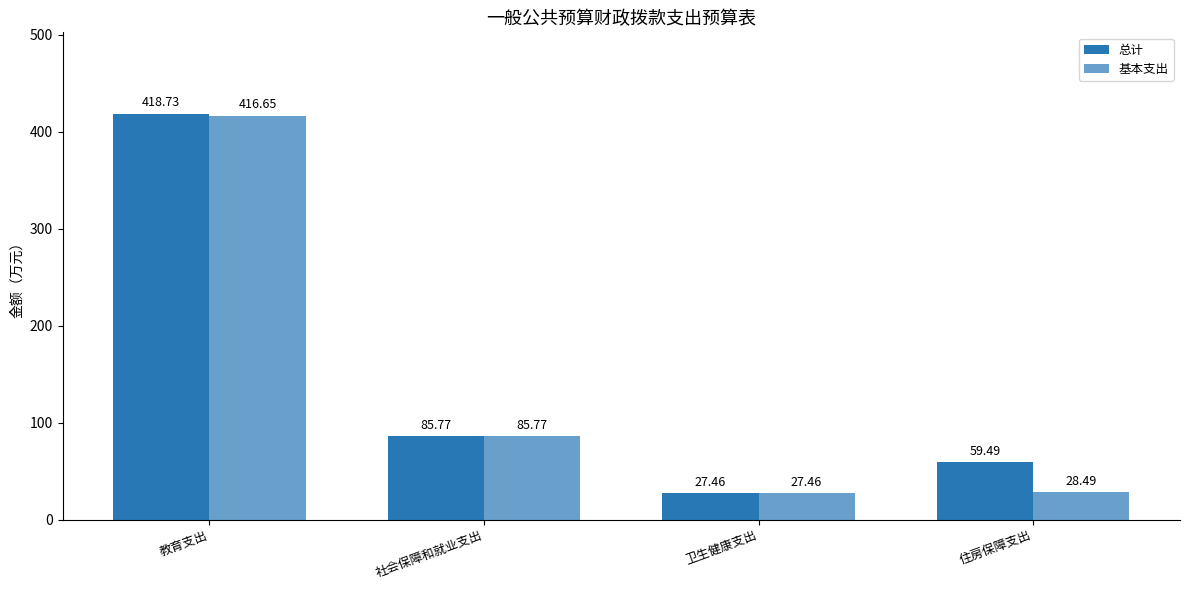

Reading left to right, list all the values displayed in this chart.

总计: 教育支出=418.7	社会保障和就业支出=85.8	卫生健康支出=27.5	住房保障支出=59.5
基本支出: 教育支出=416.6	社会保障和就业支出=85.8	卫生健康支出=27.5	住房保障支出=28.5